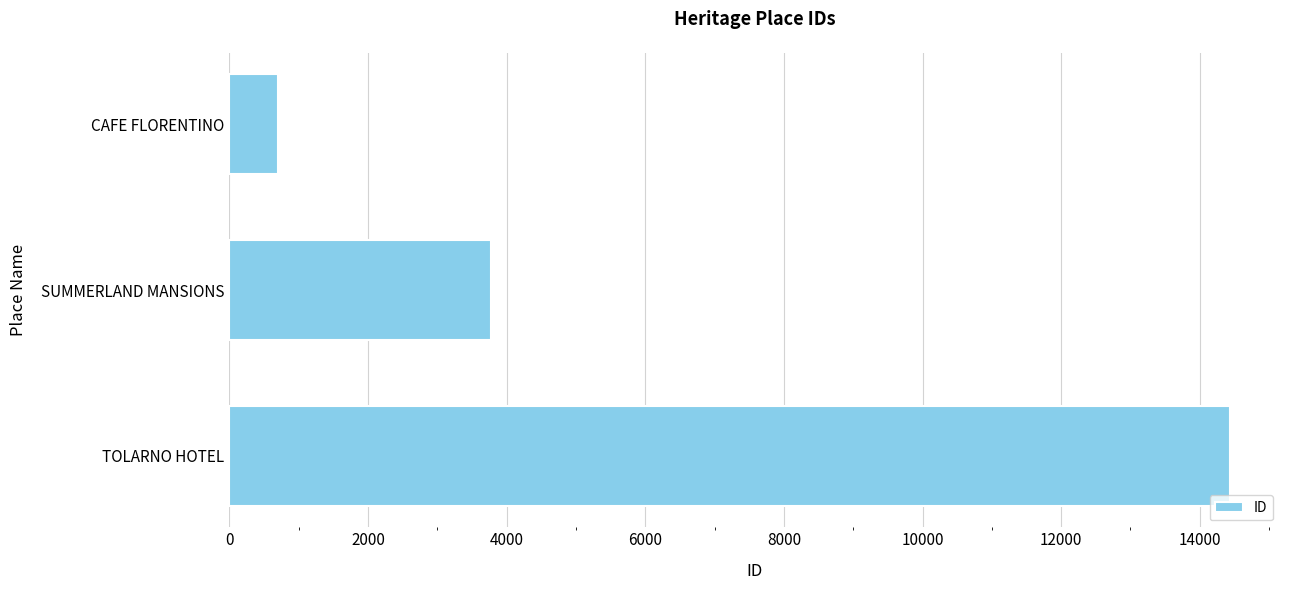

What is the sum of the values at SUMMERLAND MANSIONS and CAFE FLORENTINO?

4481